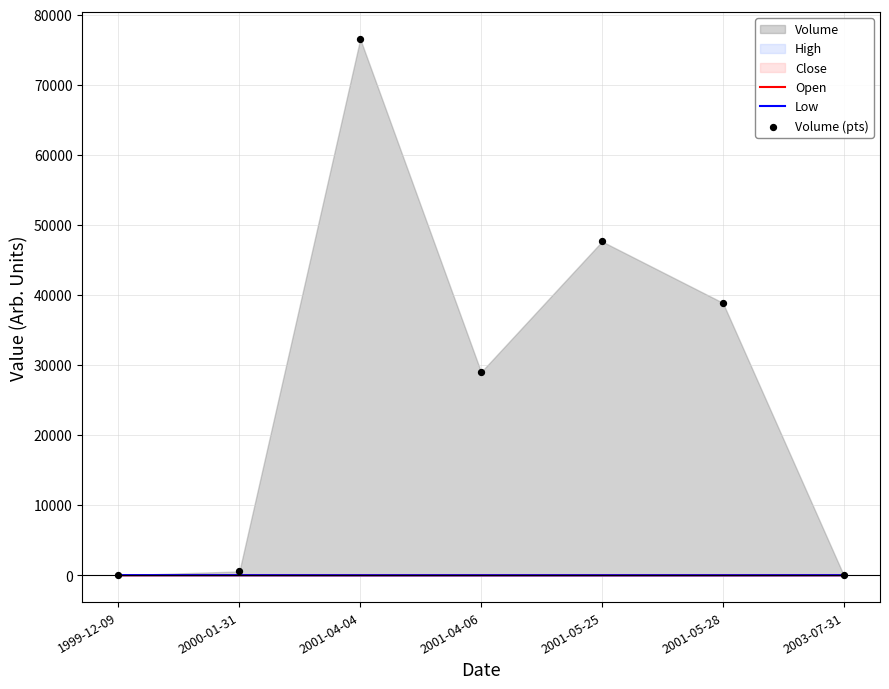

At how many categories does at least one series exceed 52234?

1